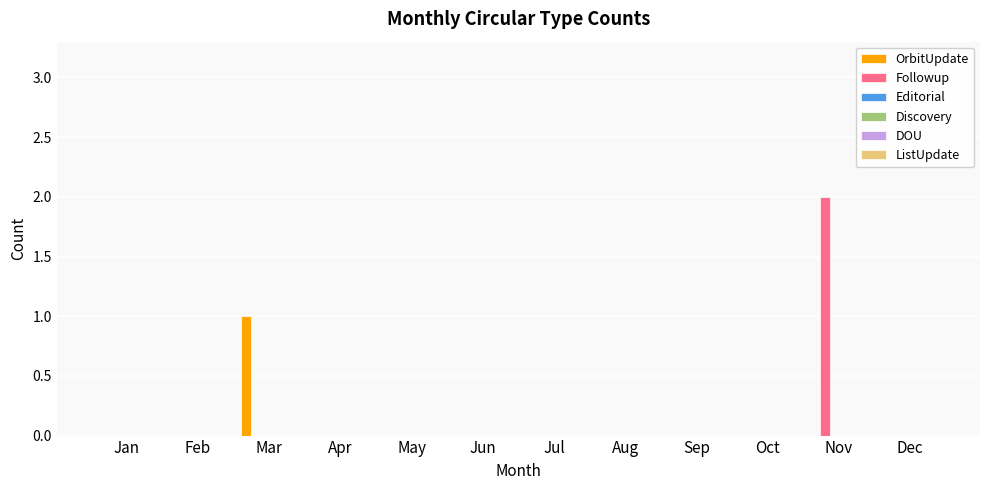

How many categories are shown in the chart?

12